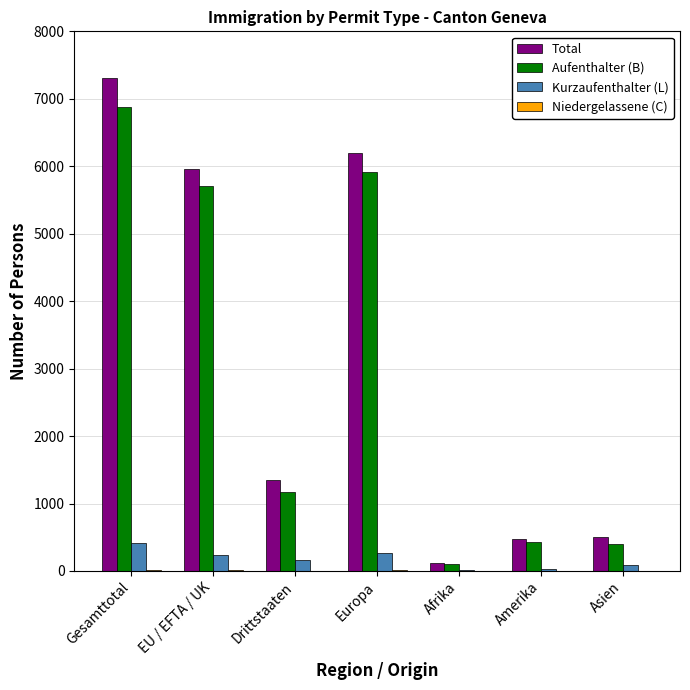

Between EU / EFTA / UK and Afrika, which series saw the biggest shift?

Total